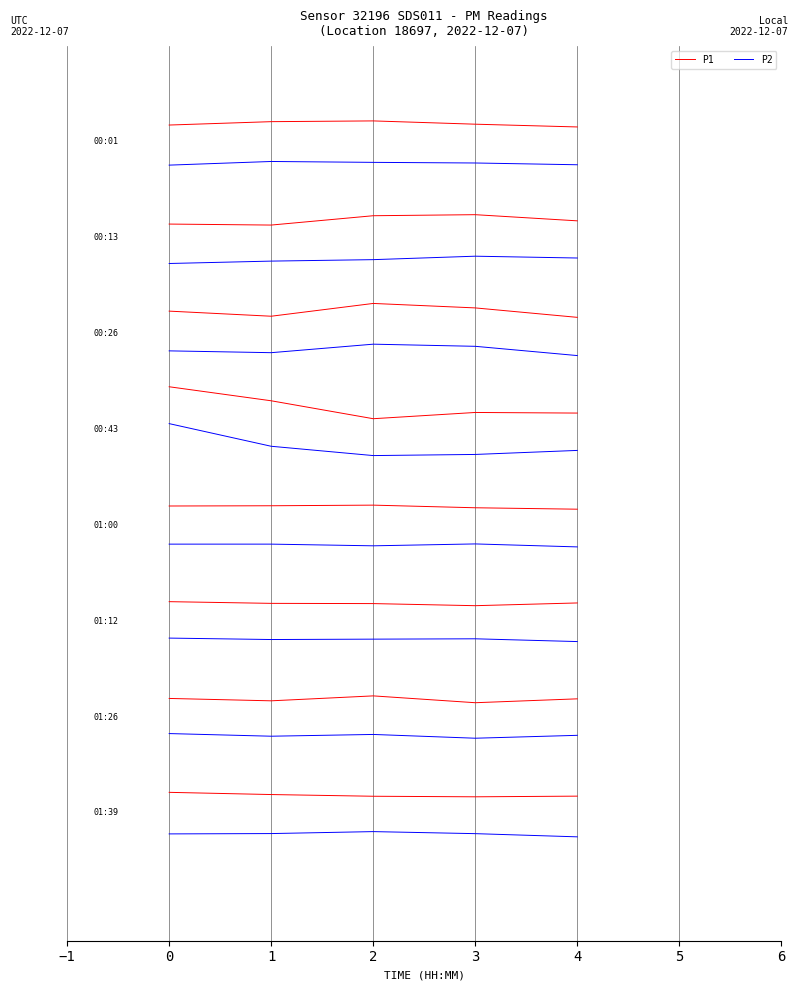

Which series has the widest spread of values?

P1